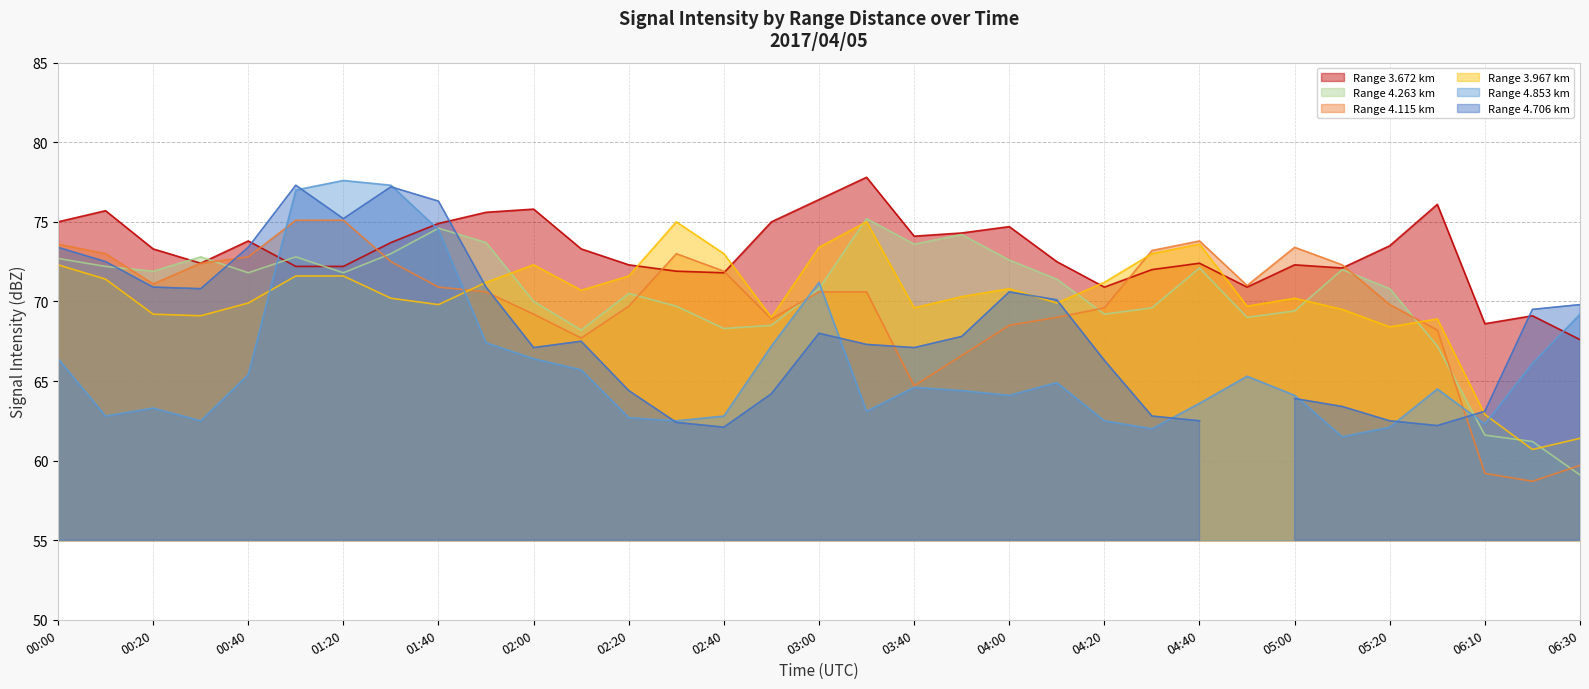

Is the value of Range 3.967 km at 03:40 greater than the value of Range 4.853 km at 02:00?

Yes